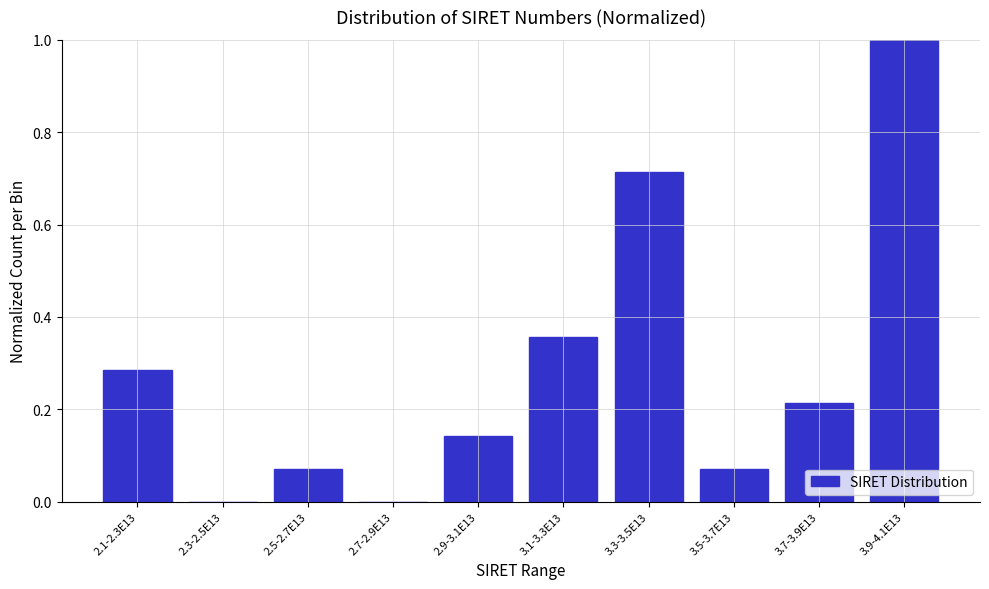

The chart shows a value of 0.2 at 3.1-3.3E13. True or false?

False